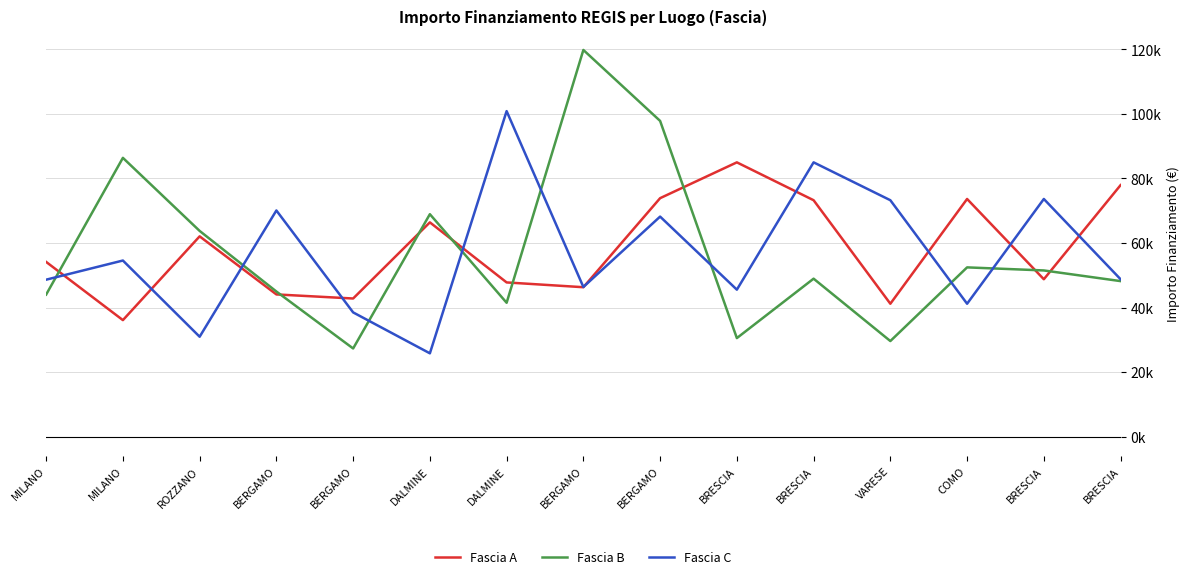

Rank the series by their maximum value, from highest to lowest.

Fascia B, Fascia C, Fascia A